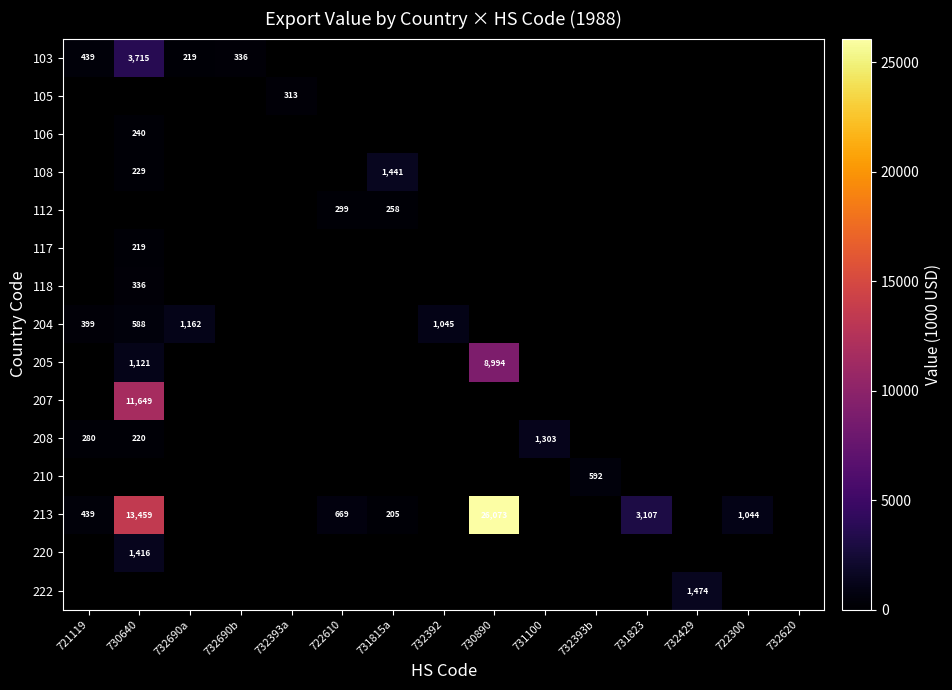

Is it true that 213 equals 439 at 721119?

True